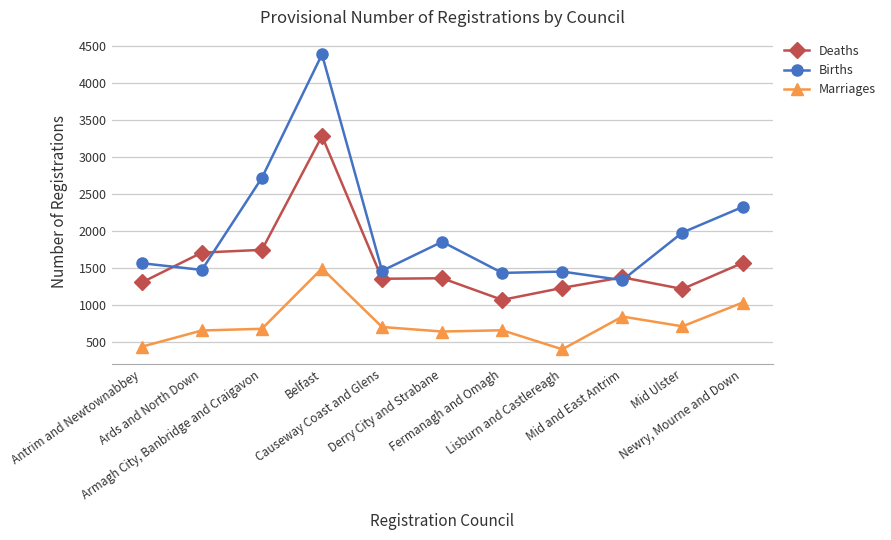

What is the maximum value for Deaths?

3280